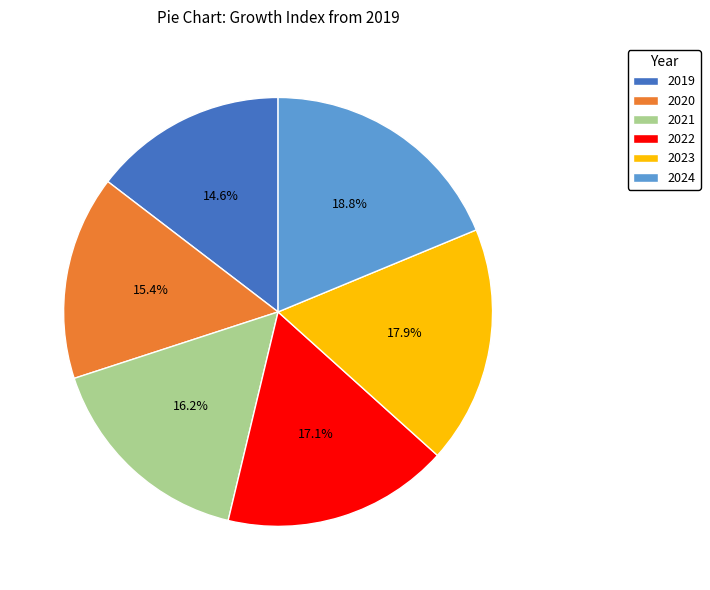

Does 2022 account for over 50% of the chart?

No